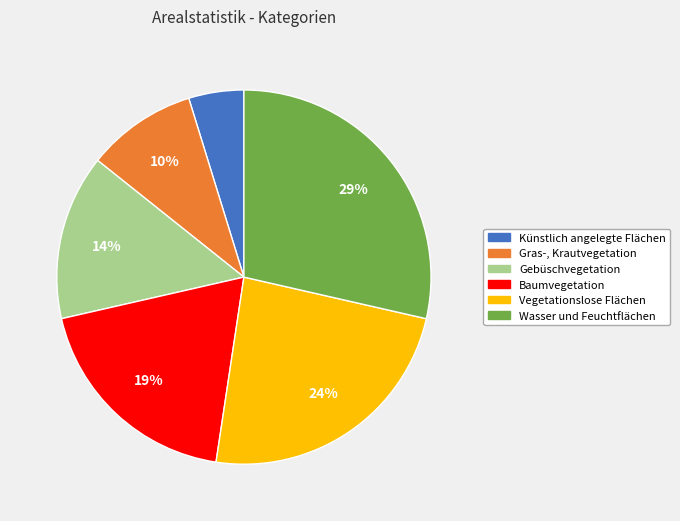

How many slices are in this pie chart?

6